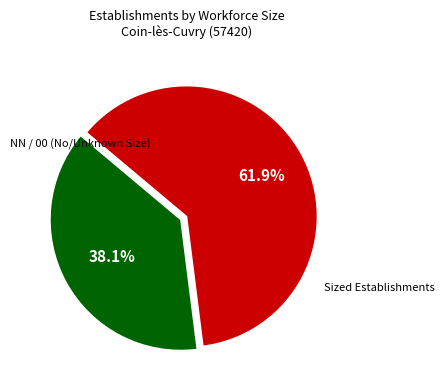

Is there any slice that represents more than half of the pie?

Yes